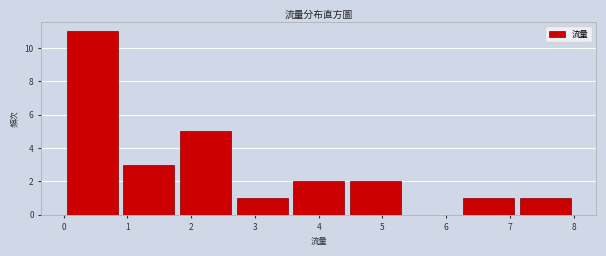

Reading left to right, transcribe this chart: for each bar, give the range it covers on the x-axis and its height. Neither the bar edges nor the heights are printed on the chart, so give them approximately, as read against the axes.

0.0 to 0.9: 11
0.9 to 1.8: 3
1.8 to 2.7: 5
2.7 to 3.6: 1
3.6 to 4.4: 2
4.4 to 5.3: 2
5.3 to 6.2: 0
6.2 to 7.1: 1
7.1 to 8.0: 1